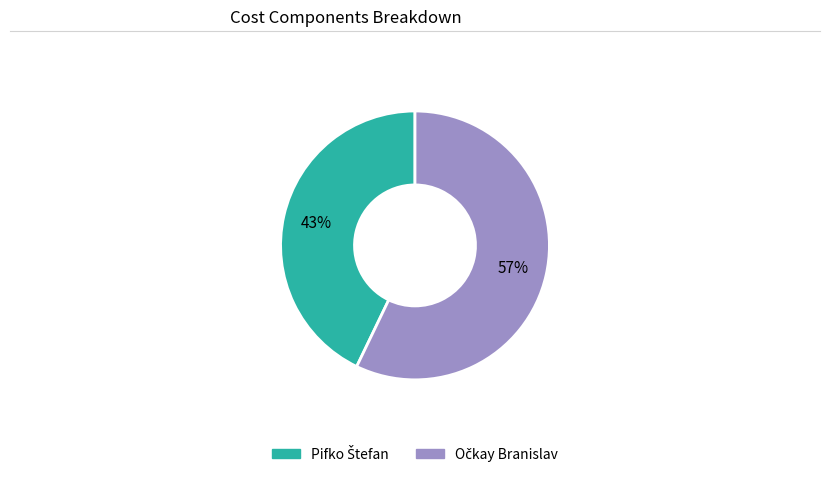

Does any single category account for the majority?

Yes